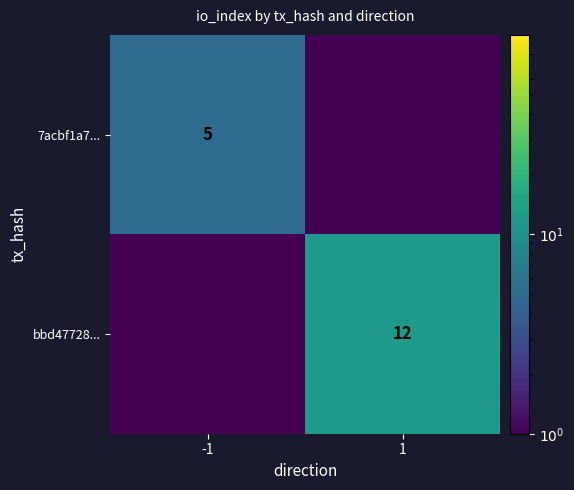

Is it true that 7acbf1a7... equals 5.0 at -1?

True